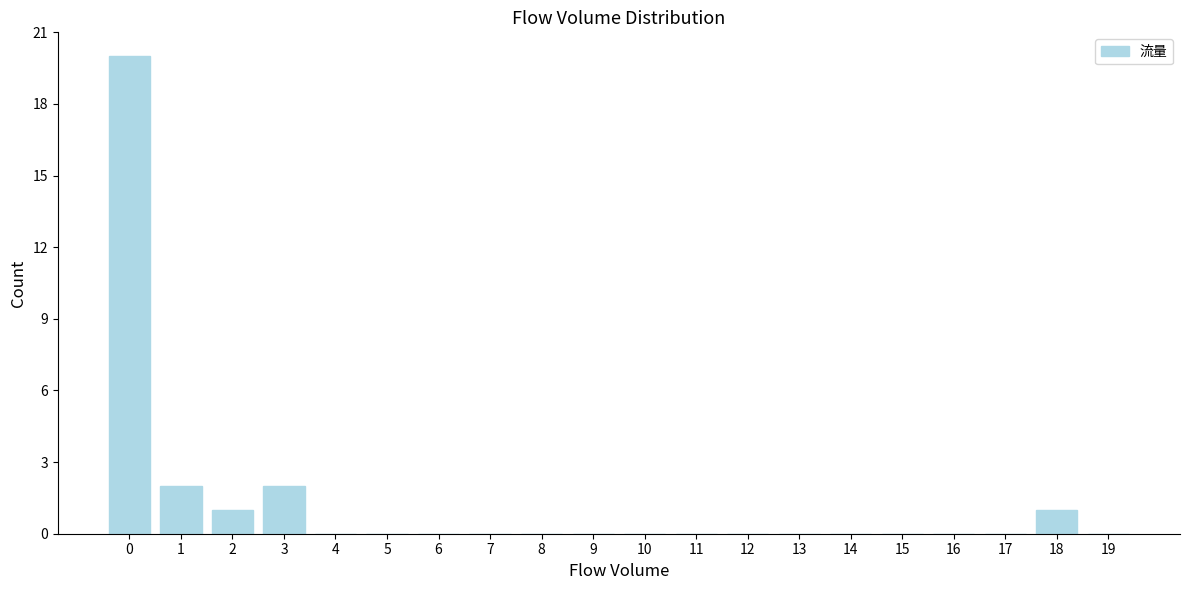

Reading left to right, what are all the values shown in this chart?

0=20	1=2	2=1	3=2	4=0	5=0	6=0	7=0	8=0	9=0	10=0	11=0	12=0	13=0	14=0	15=0	16=0	17=0	18=1	19=0